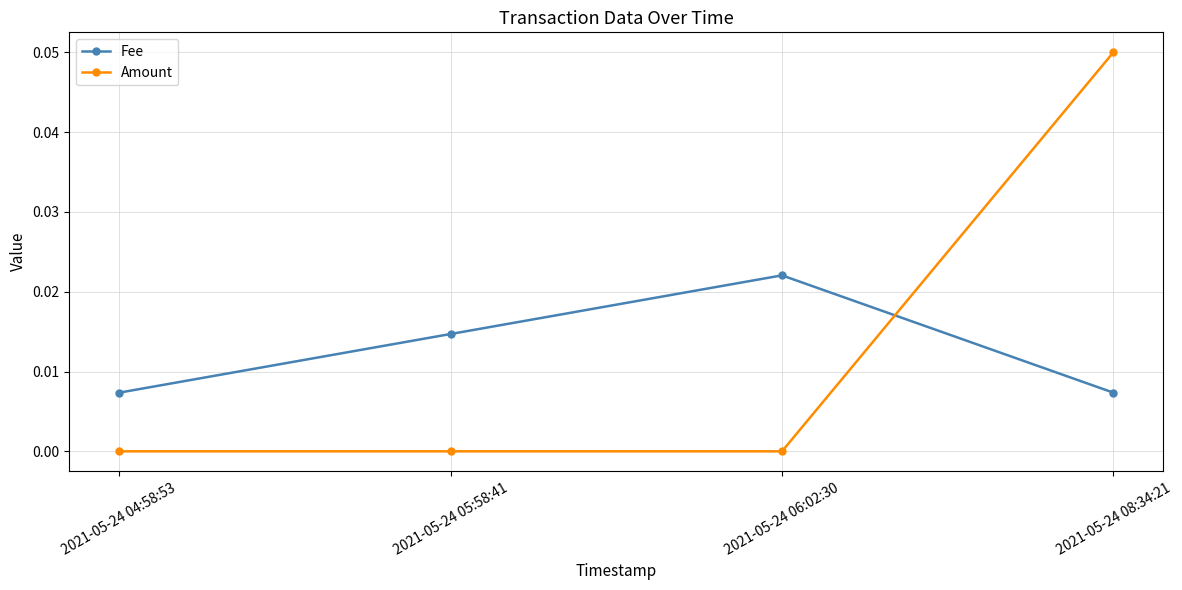

After their last crossing, which series has the higher values: Amount or Fee?

Amount